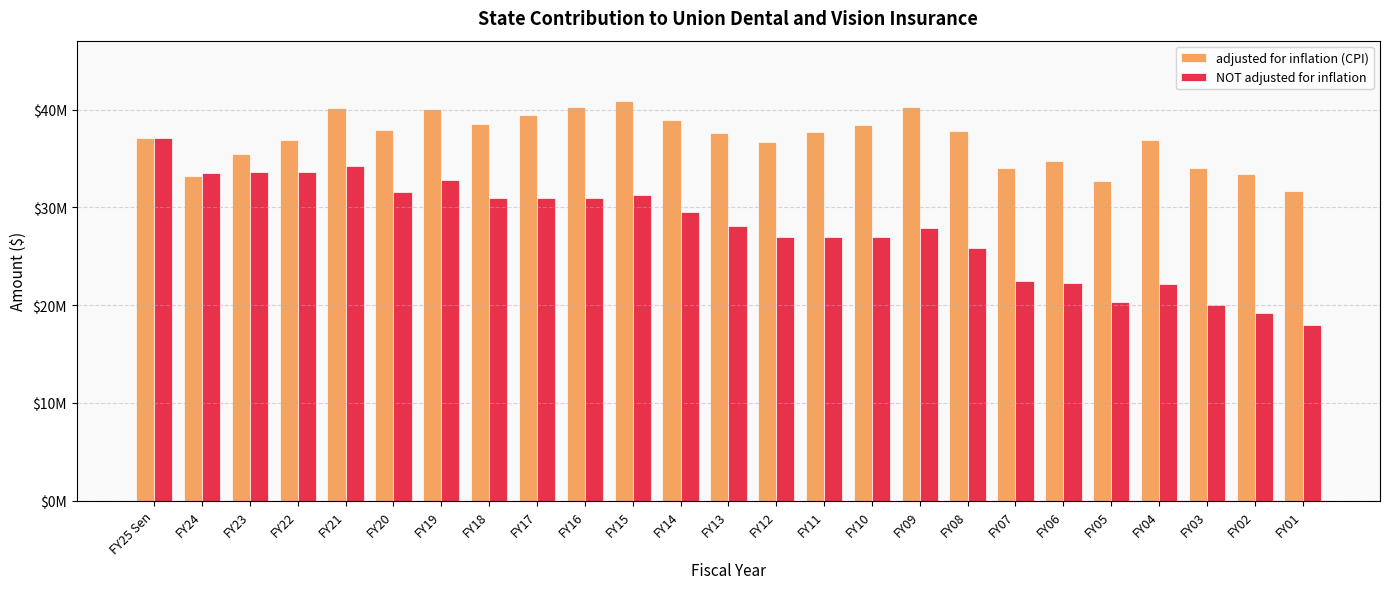

Which category has the highest value across all series?

FY15